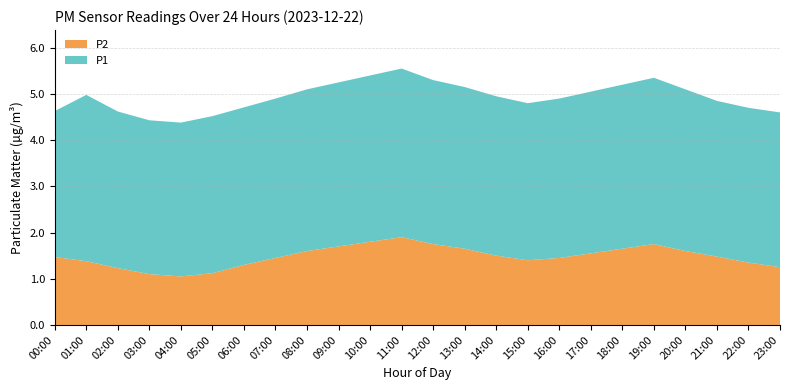

Reading right to left, what are all the values shown in this chart?

P1: 4.6	4.7	4.8	5.1	5.3	5.2	5.0	4.9	4.8	5.0	5.2	5.3	5.5	5.4	5.2	5.1	4.9	4.7	4.5	4.4	4.4	4.6	4.9	4.6
P2: 1.2	1.4	1.5	1.6	1.8	1.6	1.6	1.4	1.4	1.5	1.6	1.8	1.9	1.8	1.7	1.6	1.4	1.3	1.1	1.1	1.1	1.2	1.5	1.5